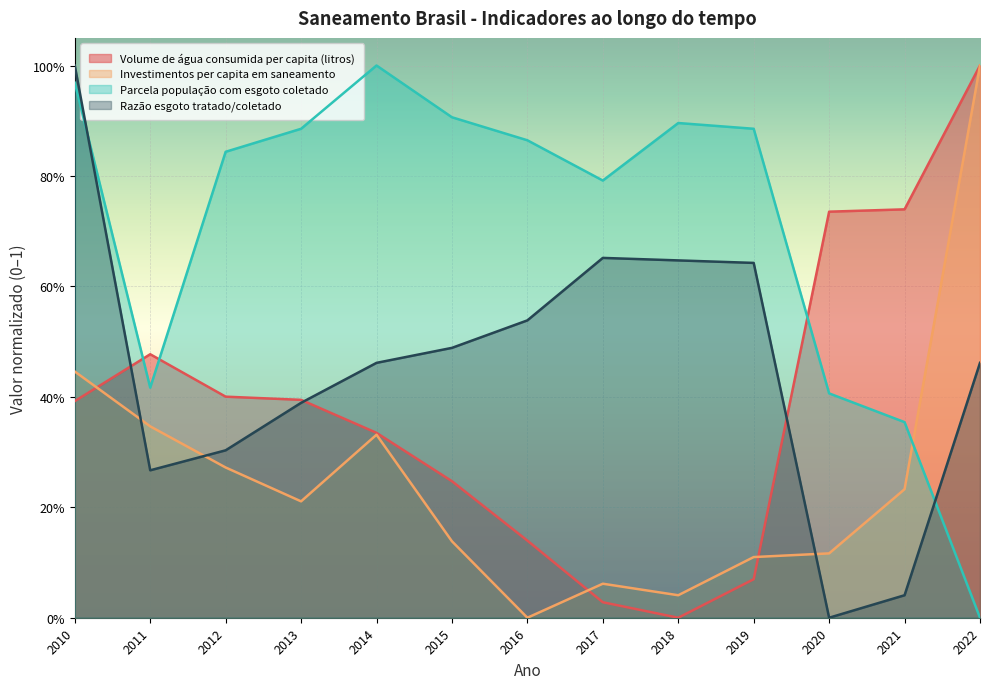

How many positive values does the Parcela população com esgoto coletado series have?

12